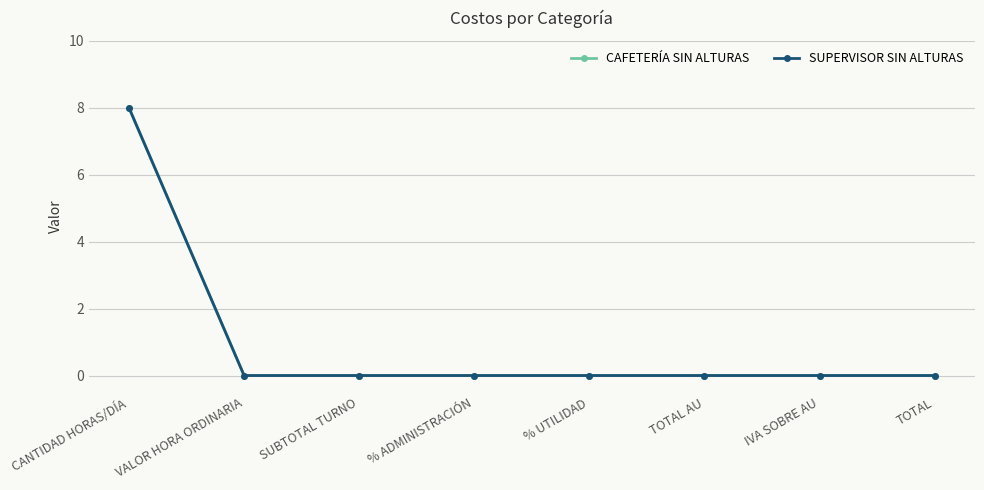

What is the label of the 8th point from the right?

CANTIDAD HORAS/DÍA